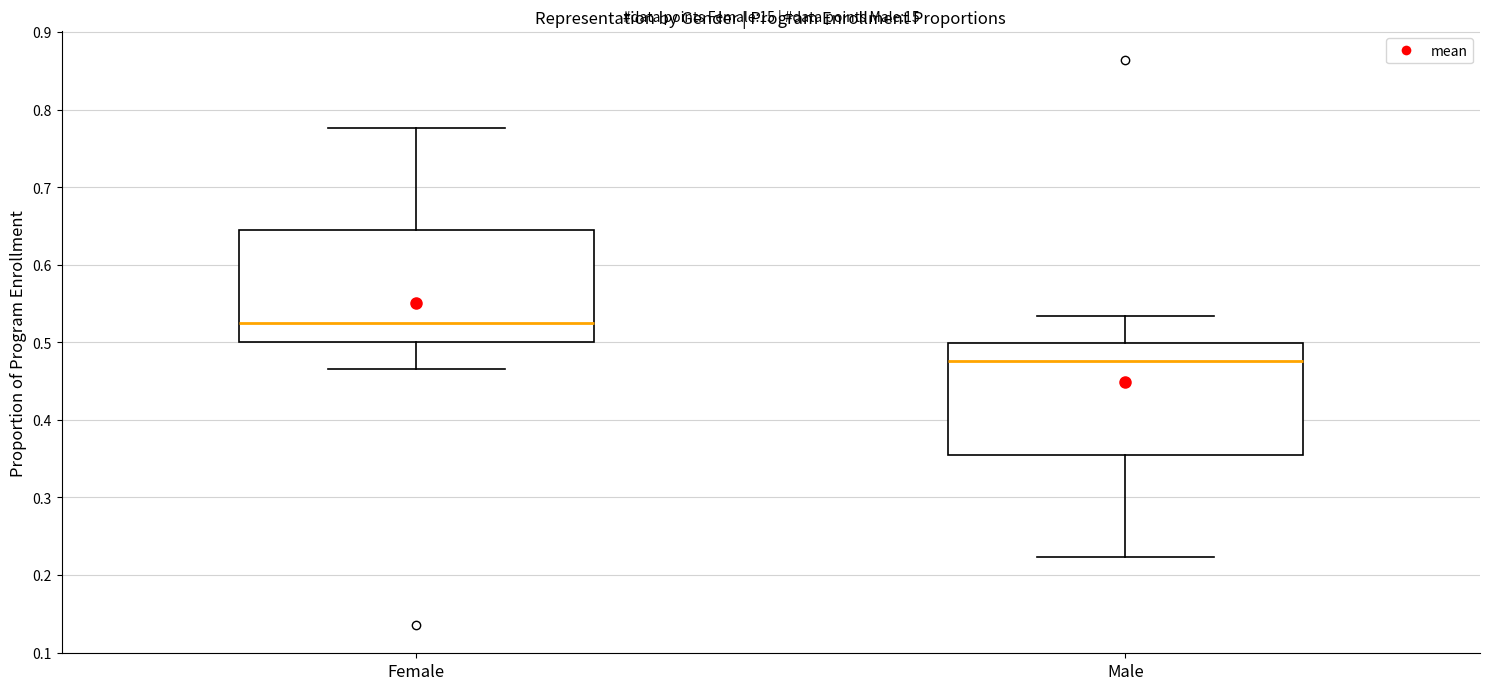

Where does the median line of the box for Male sit on the y-axis? The values are not printed on the chart, so give them approximately, as read against the axis.

0.48